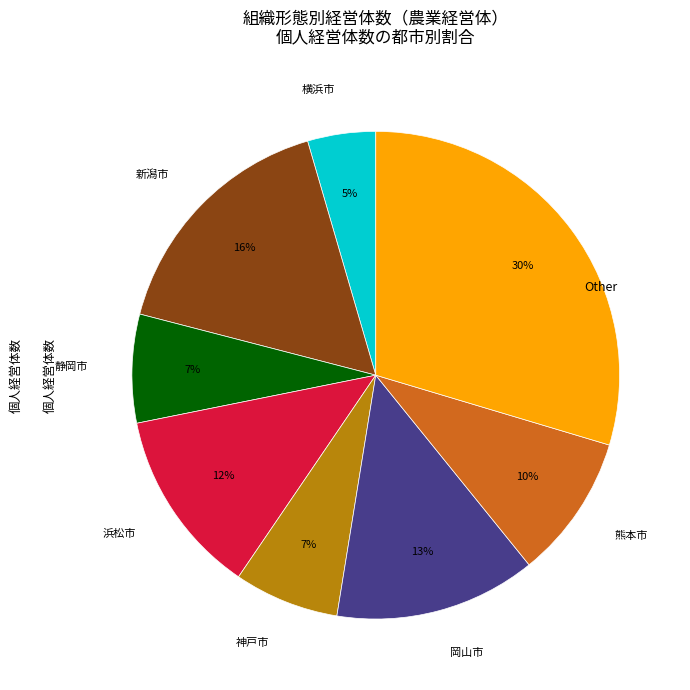

To the nearest percent, what is the average slice percentage?

12%